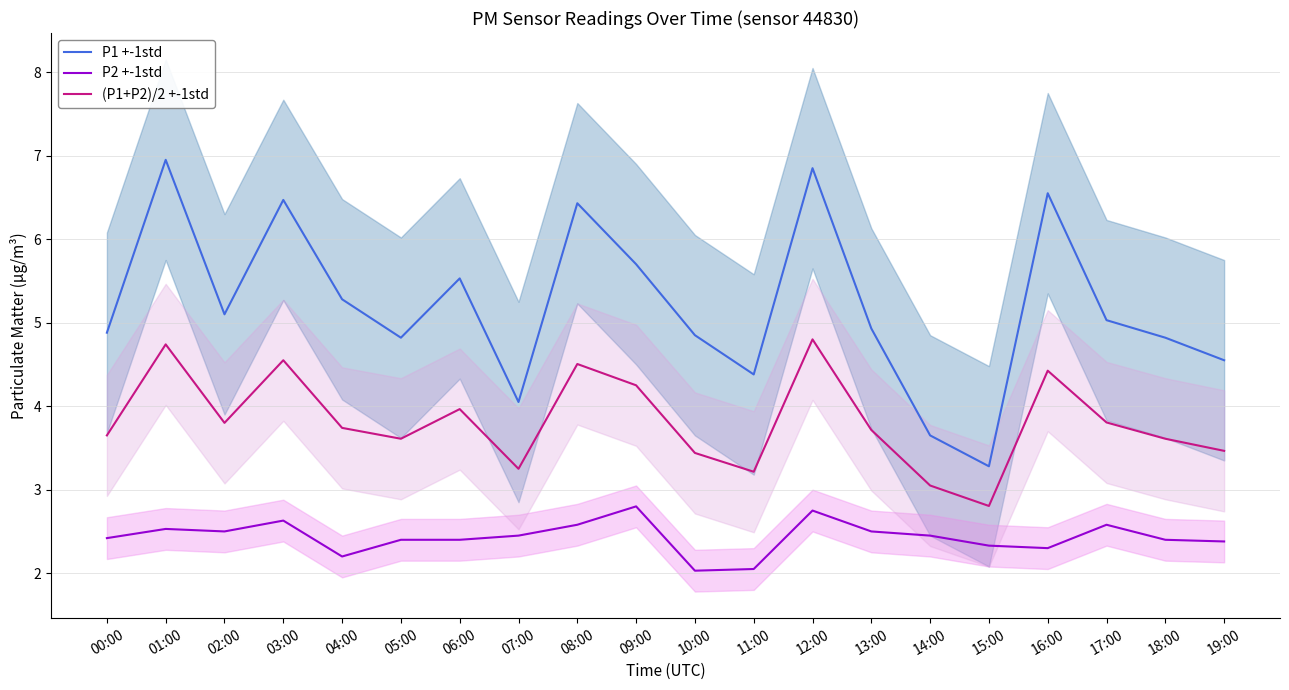

List the series in order of their peak value, lowest first.

P2 +-1std, (P1+P2)/2 +-1std, P1 +-1std